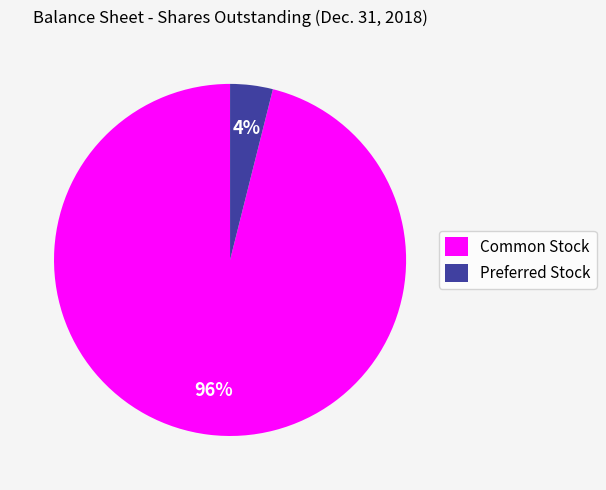

To the nearest percent, what is the combined percentage of Common Stock and Preferred Stock?

100%